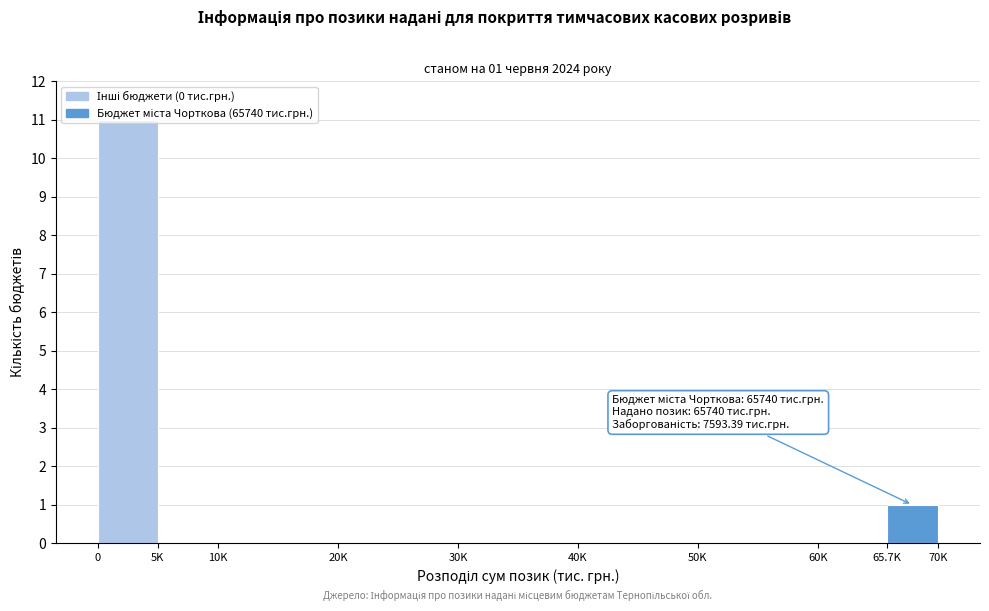

At which label is the value closest to 5?

65.7K